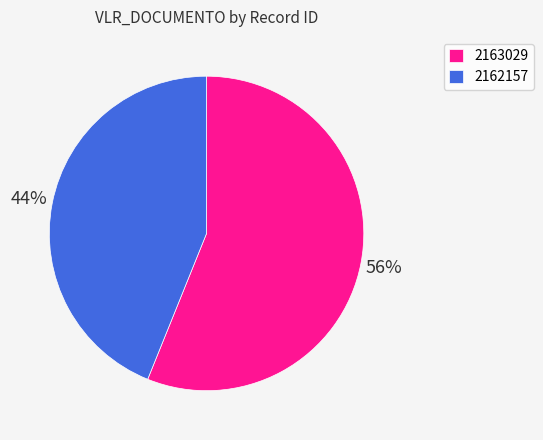

Rank the categories by value from highest to lowest.

2163029, 2162157